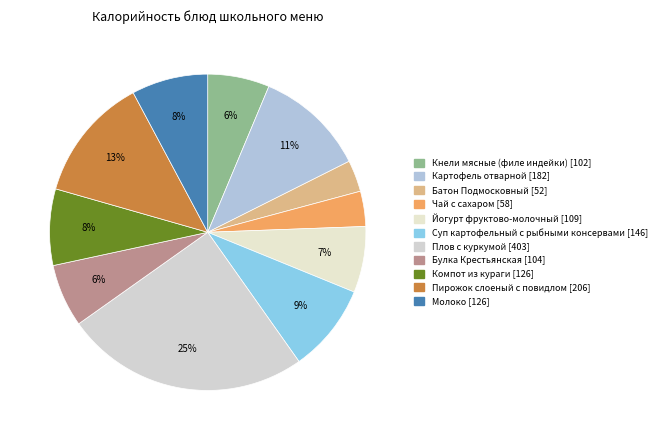

To the nearest percent, what percentage of the pie is Суп картофельный с рыбными консервами?

9%